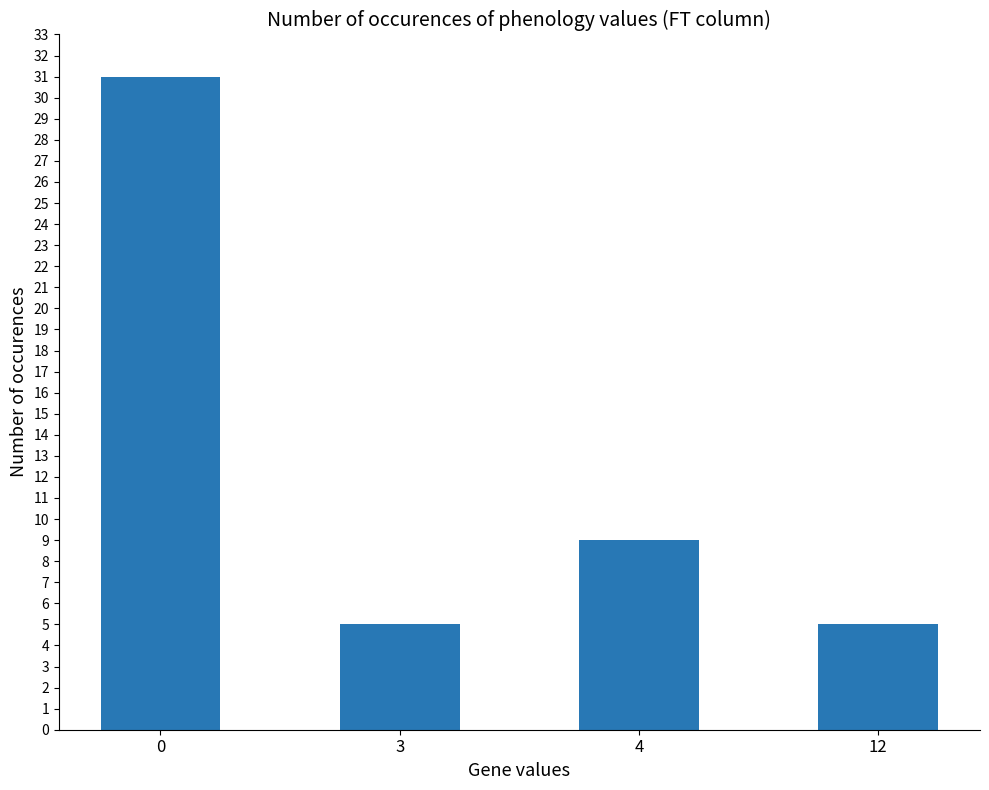

Reading right to left, what are all the values shown in this chart?

5	9	5	31